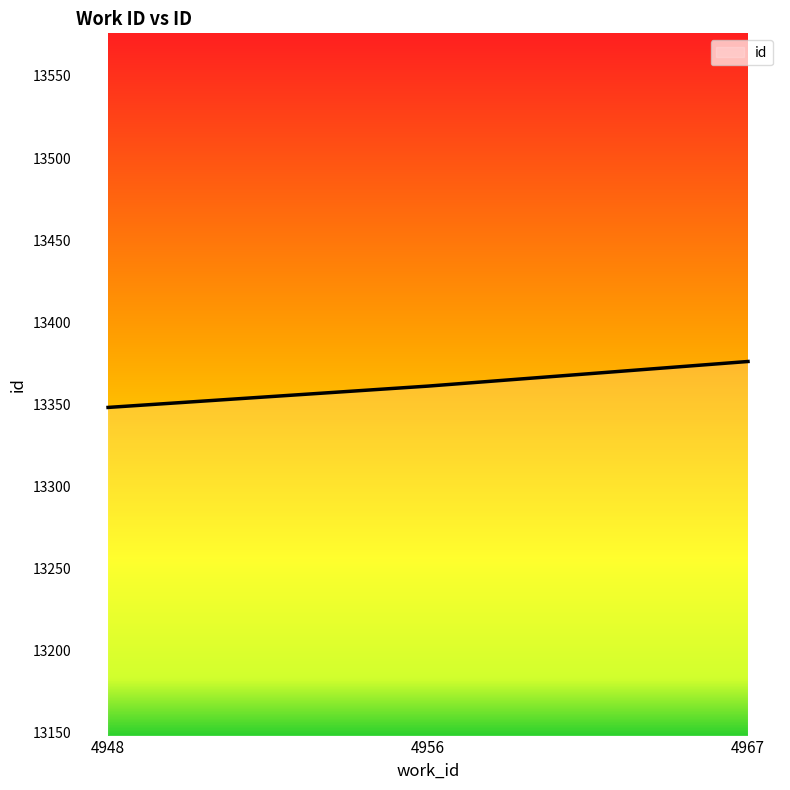

What is the sum of all values?

40085